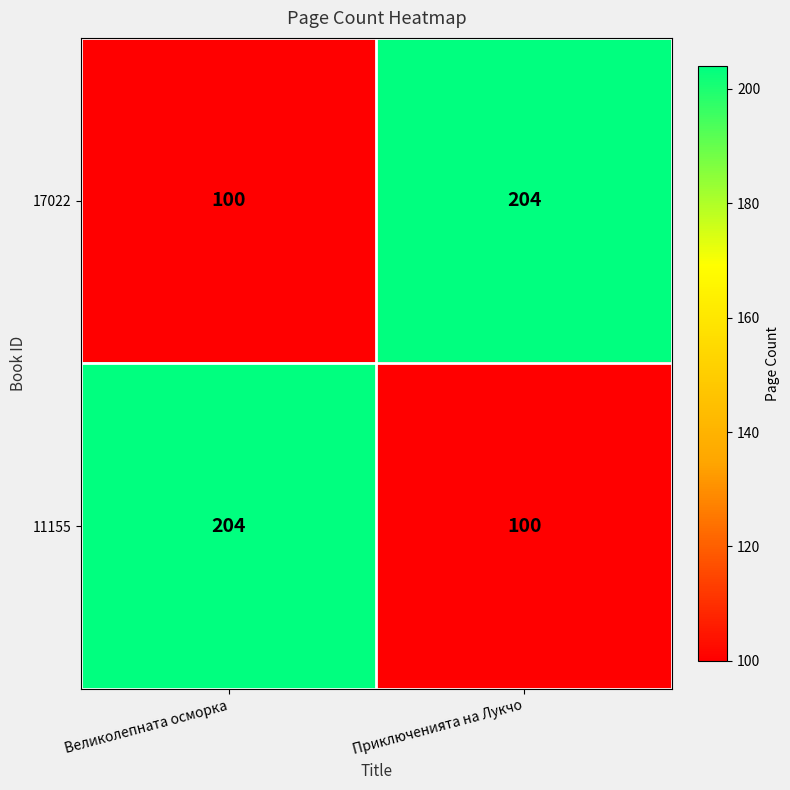

True or false: 11155 has a value of 204 at Великолепната осморка.

True